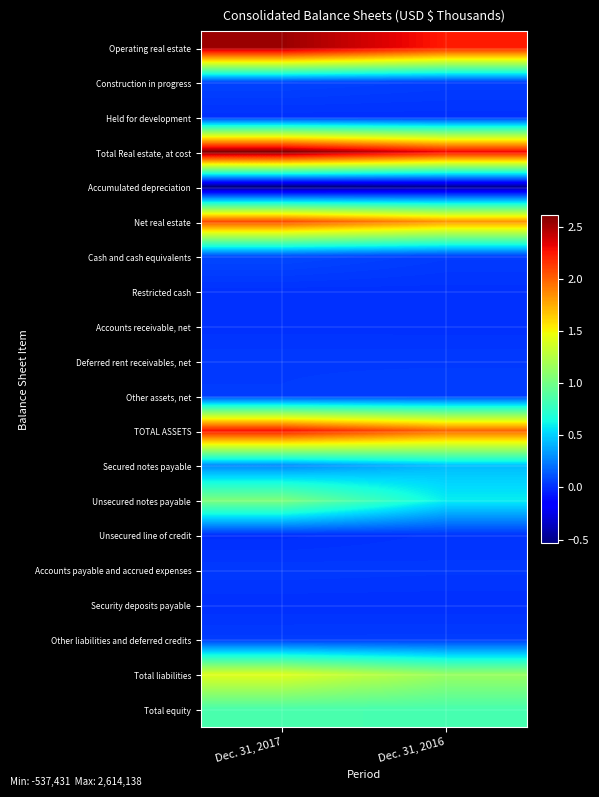

What is the smallest value displayed?

-537431